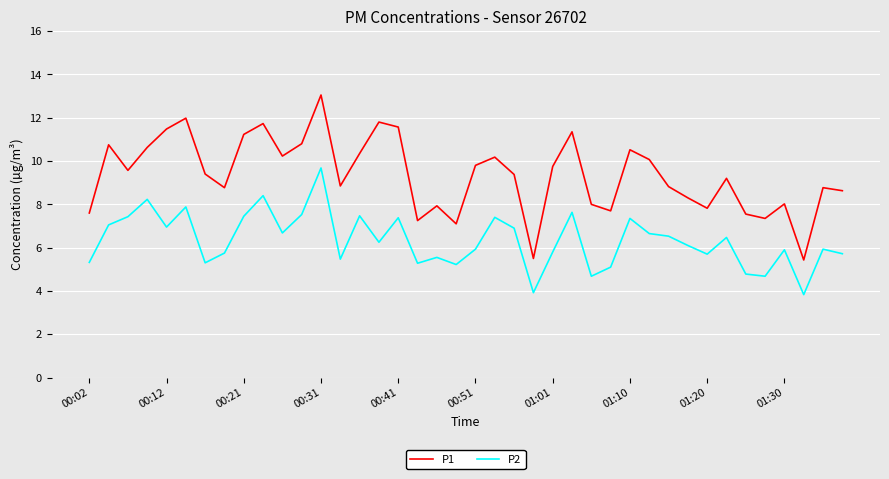

What is the difference between the maximum and minimum values in the P1 series?

7.6